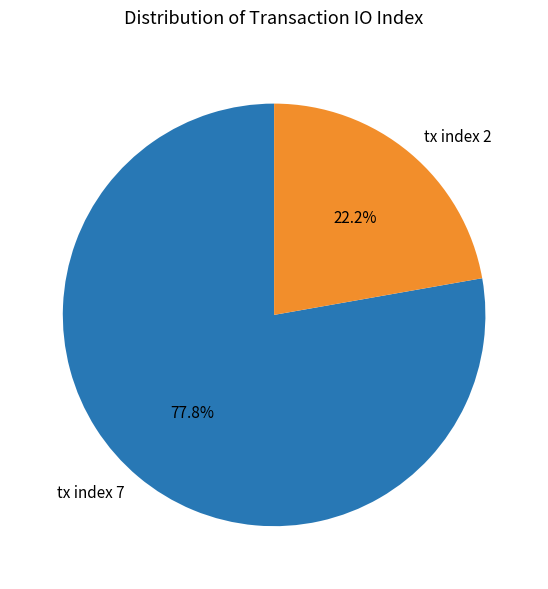

True or false: tx index 2 accounts for 22% of the total.

True